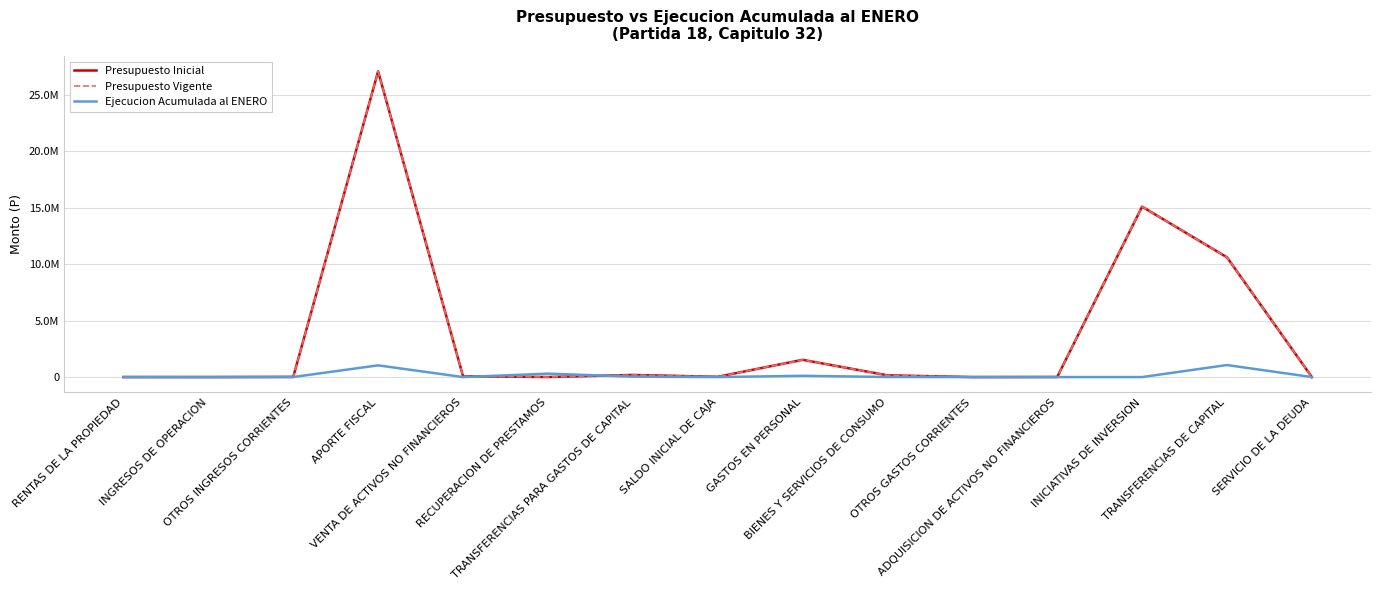

Does the chart display data point markers on the line(s)?

No